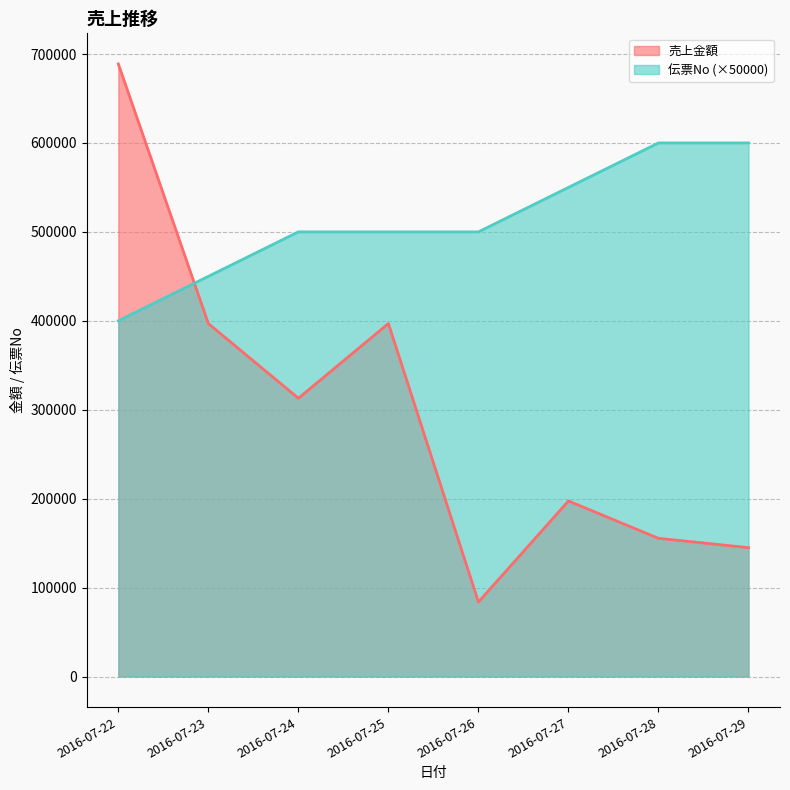

What is the smallest value displayed?

83790